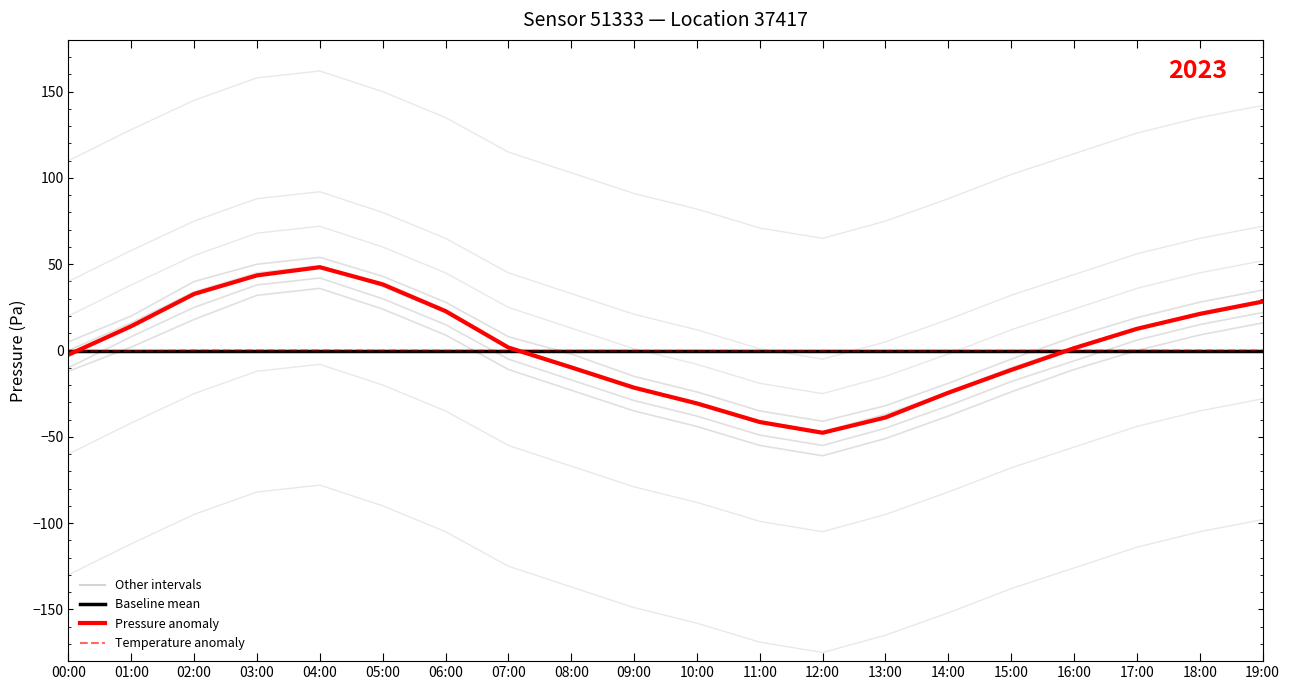

What is the difference between the second highest and minimum values in the Temperature anomaly series?

0.4